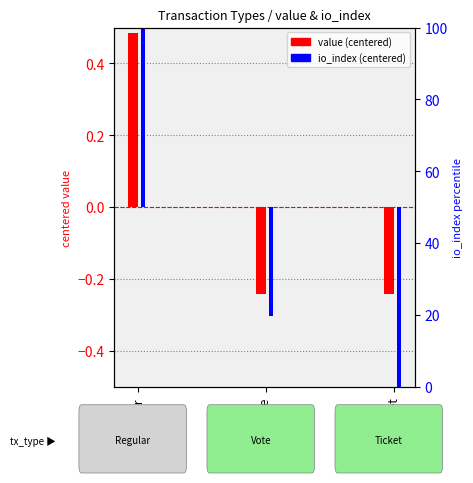

At which category is the sum across all series the highest?

Regular